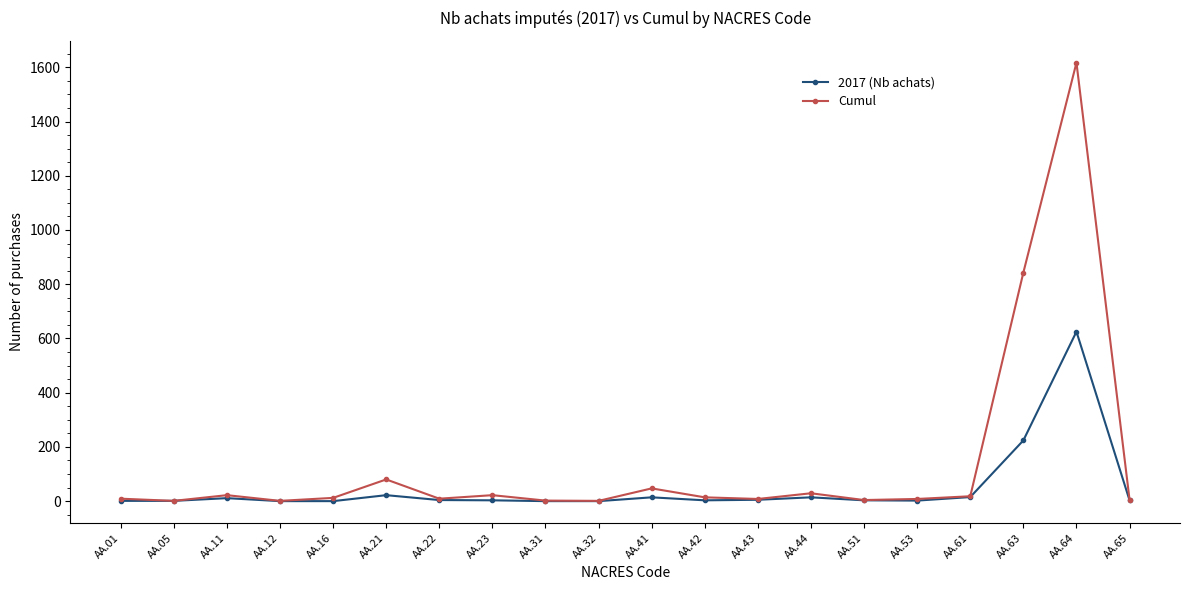

Which category has the highest value across all series?

AA.64